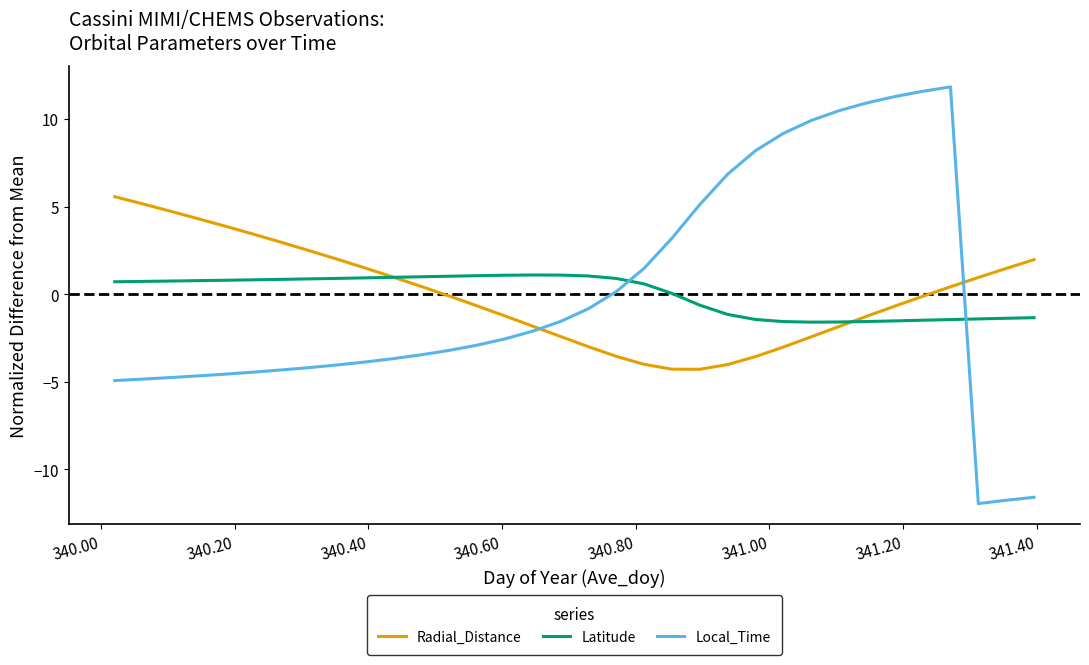

List the series in order of their peak value, highest first.

Local_Time, Radial_Distance, Latitude